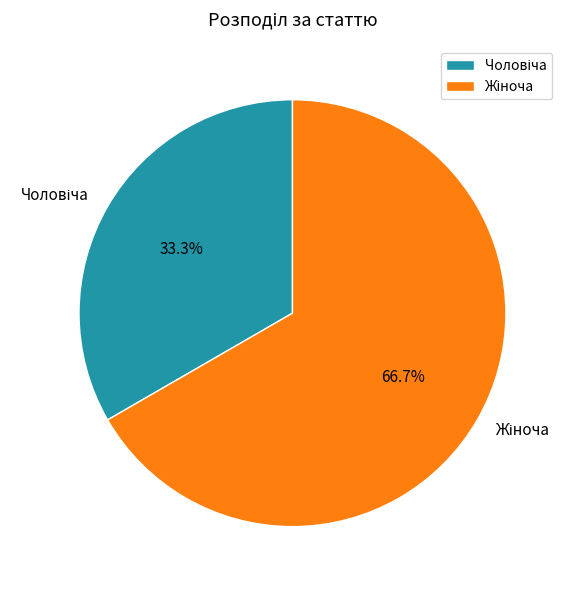

Which category has the biggest portion of the pie?

Жіноча